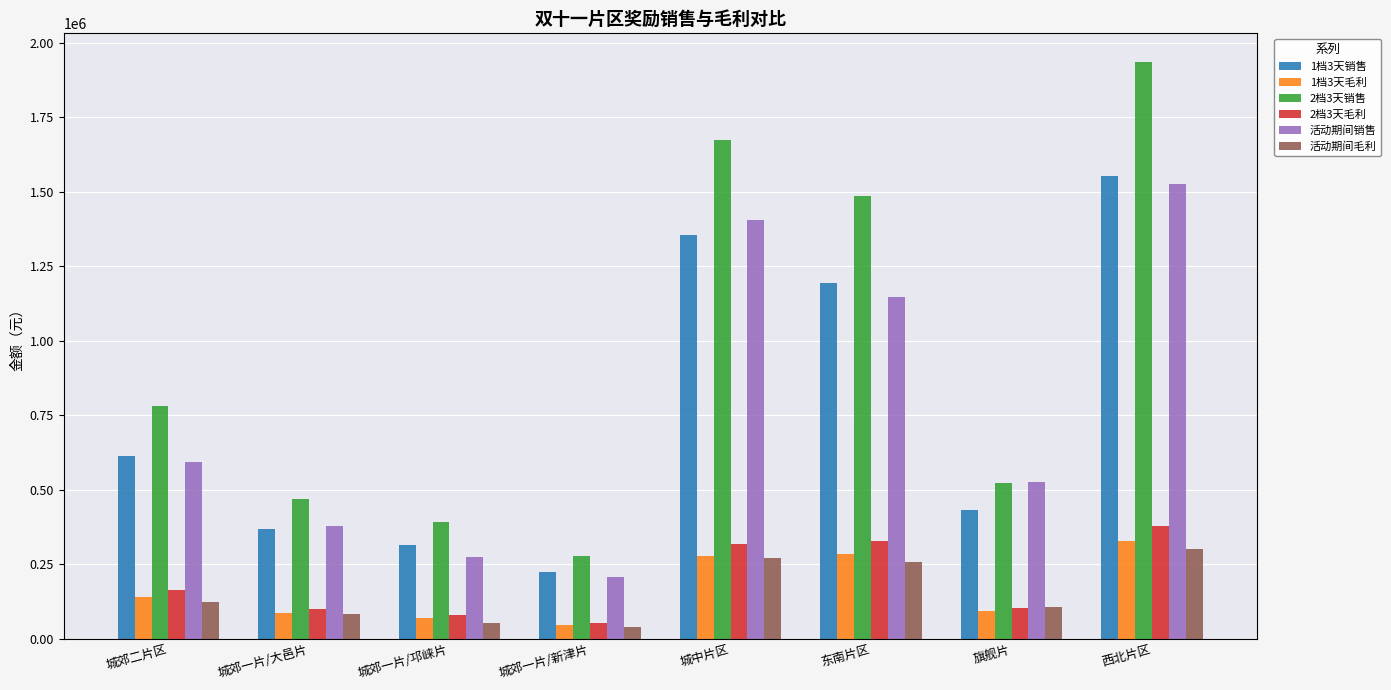

Which series changed the most between 城郊一片/邛崃片 and 旗舰片?

活动期间销售